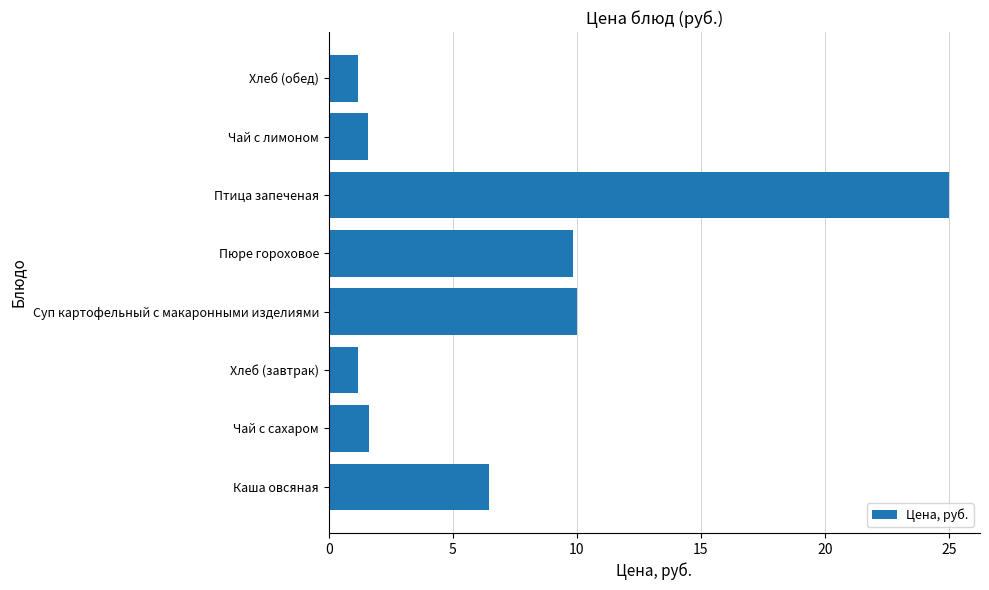

What is the average value?

7.1